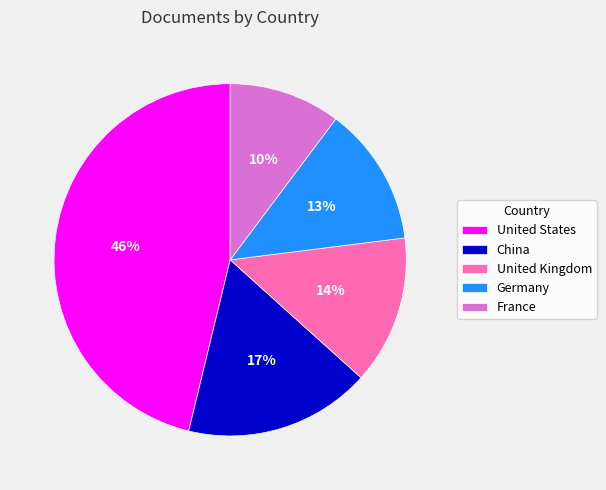

Between Germany and United States, which is larger?

United States